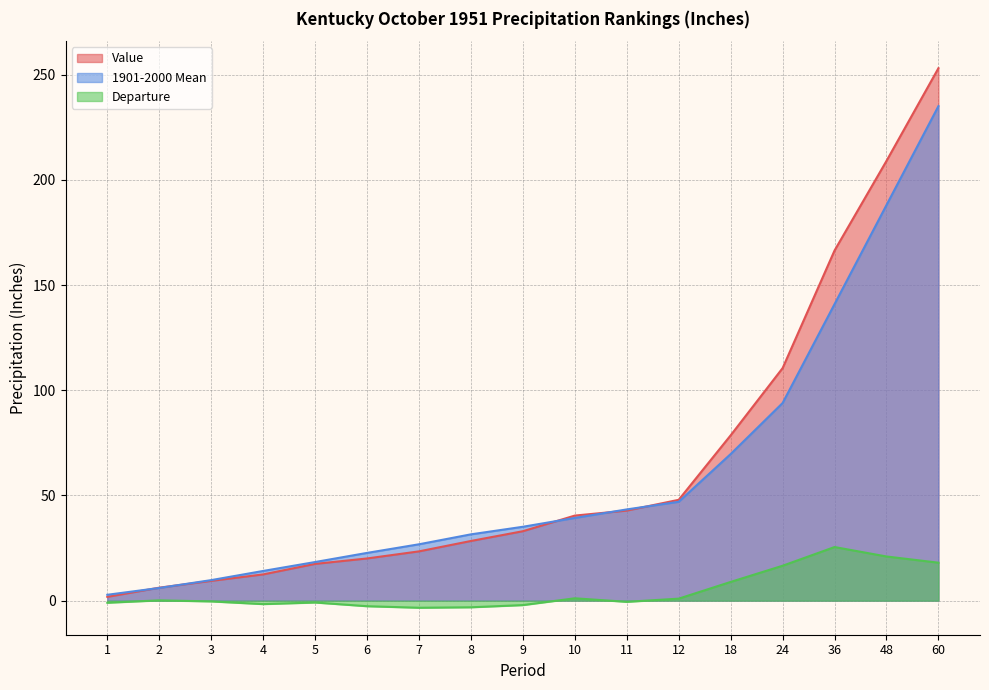

True or false: 1901-2000 Mean and Departure intersect in this chart.

False